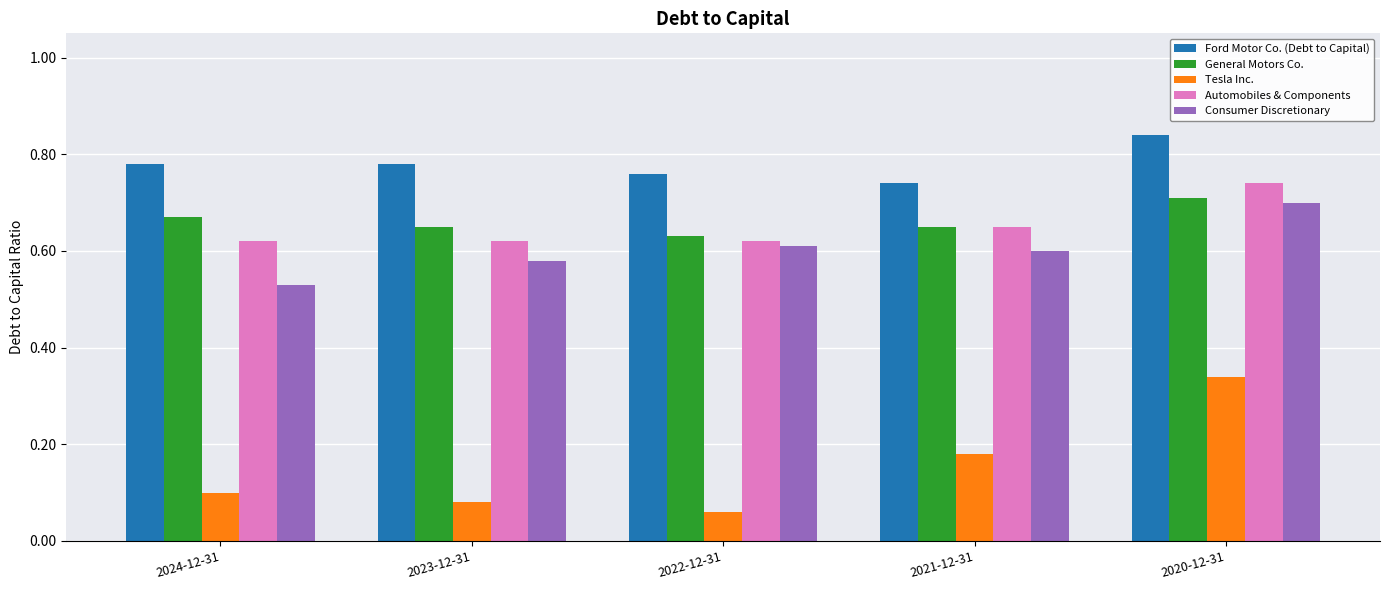

What is the total value across all series at 2023-12-31?

2.7